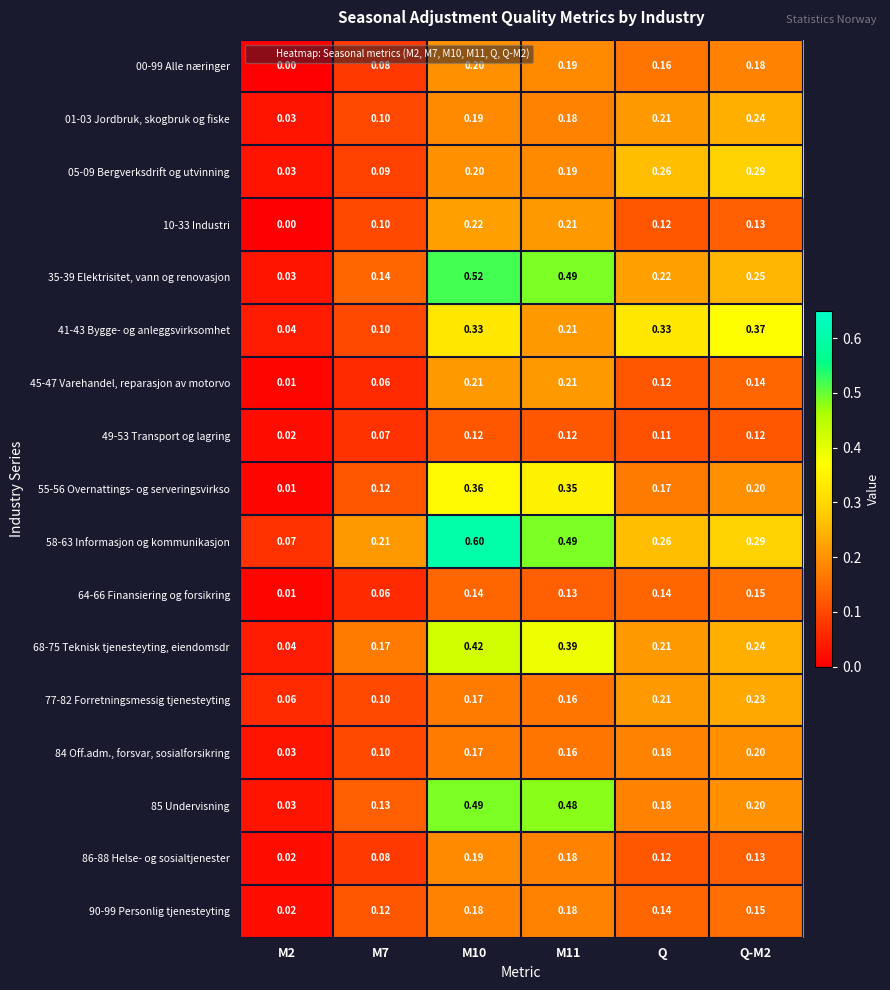

Is the value of 77-82 Forretningsmessig tjenesteyting at Q greater than the value of 00-99 Alle næringer at Q-M2?

Yes